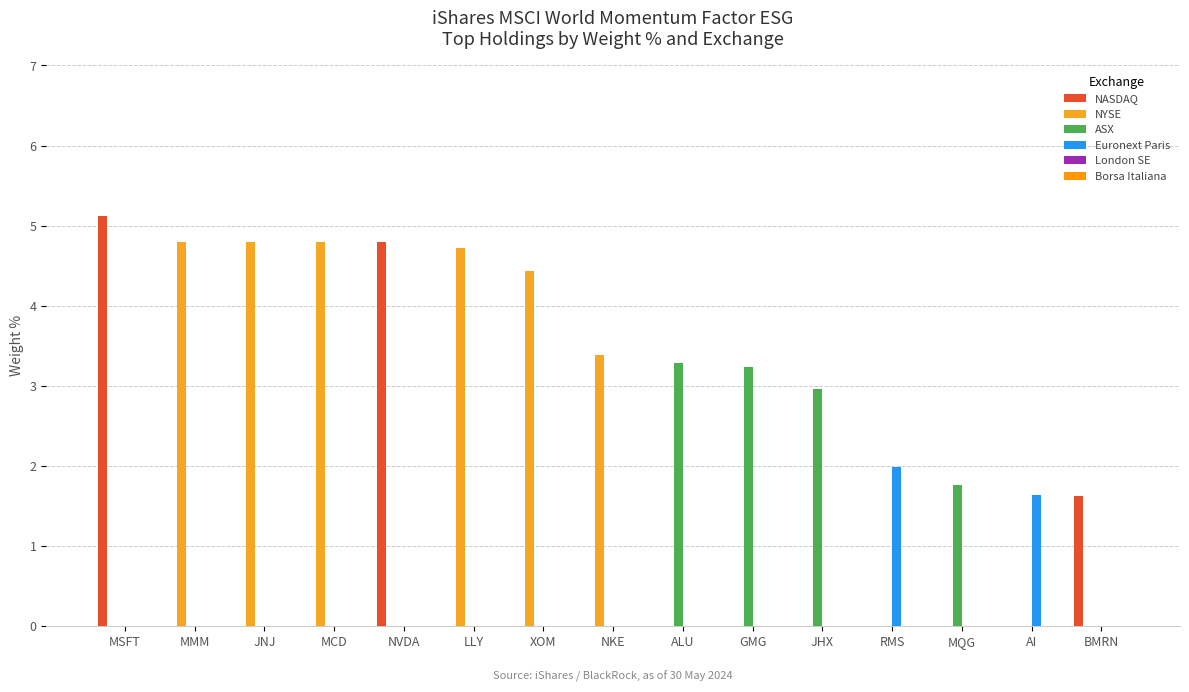

Is it true that Euronext Paris equals -0.8 at XOM?

False